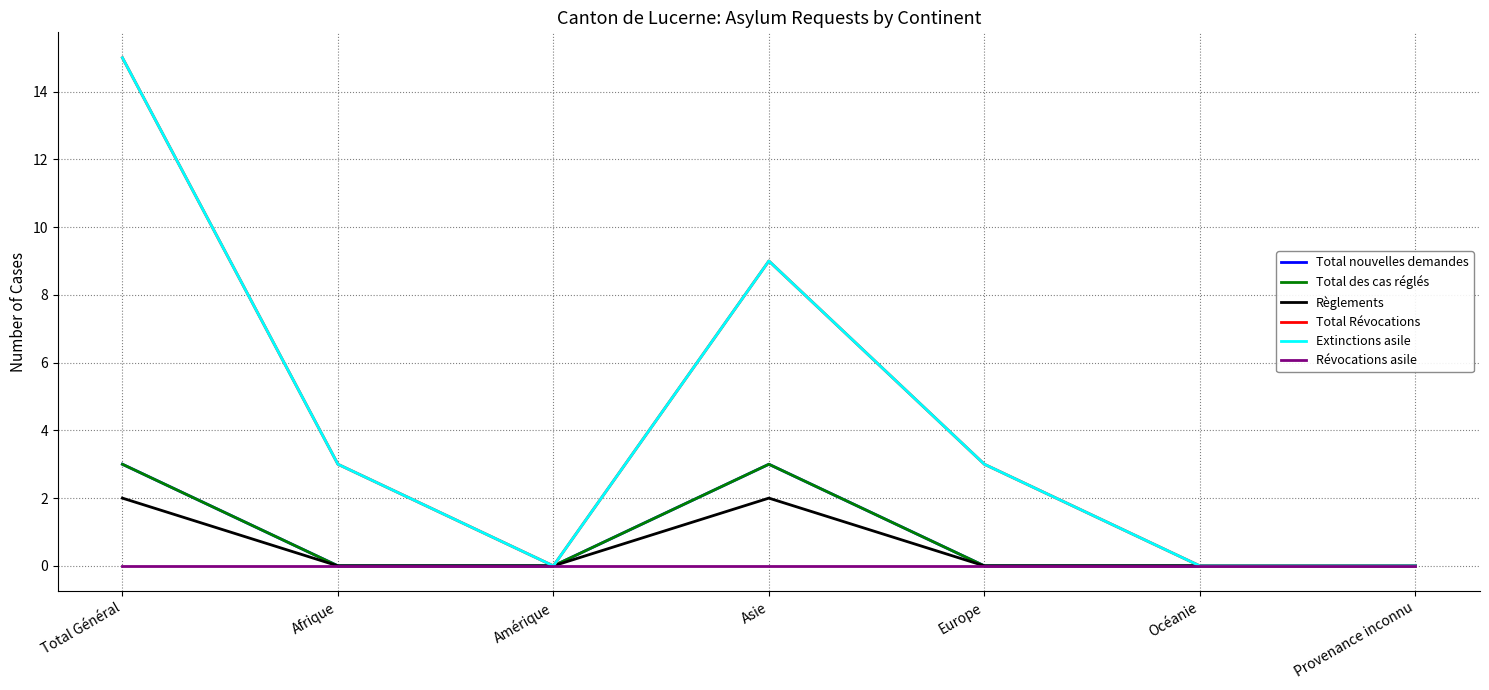

True or false: Total nouvelles demandes and Règlements intersect in this chart.

False